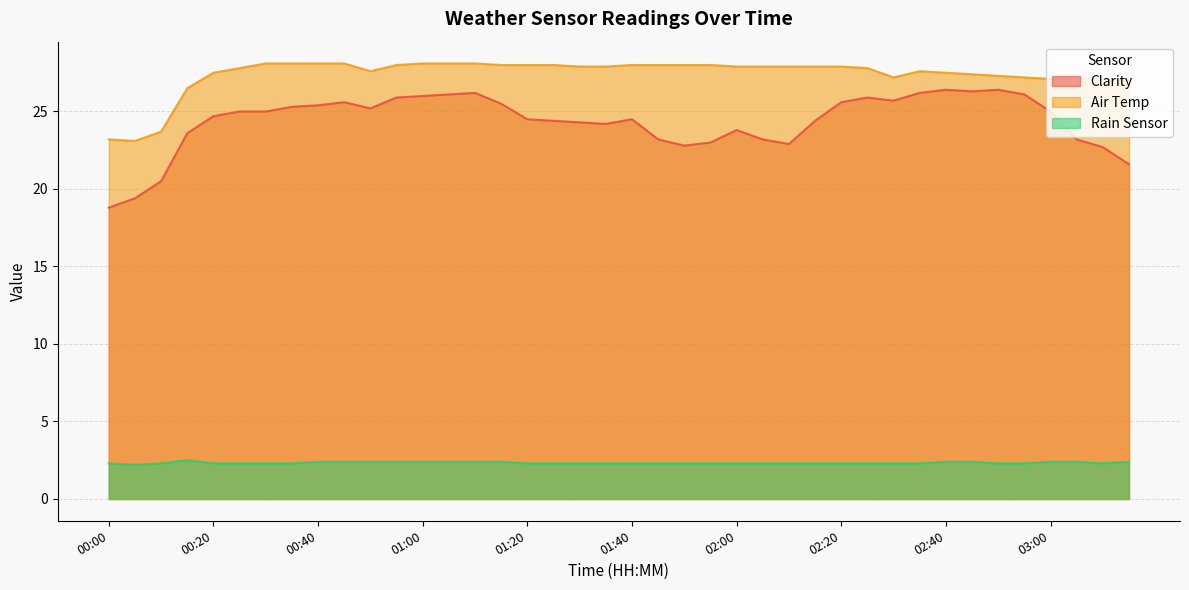

Count the number of categories in the chart.

40